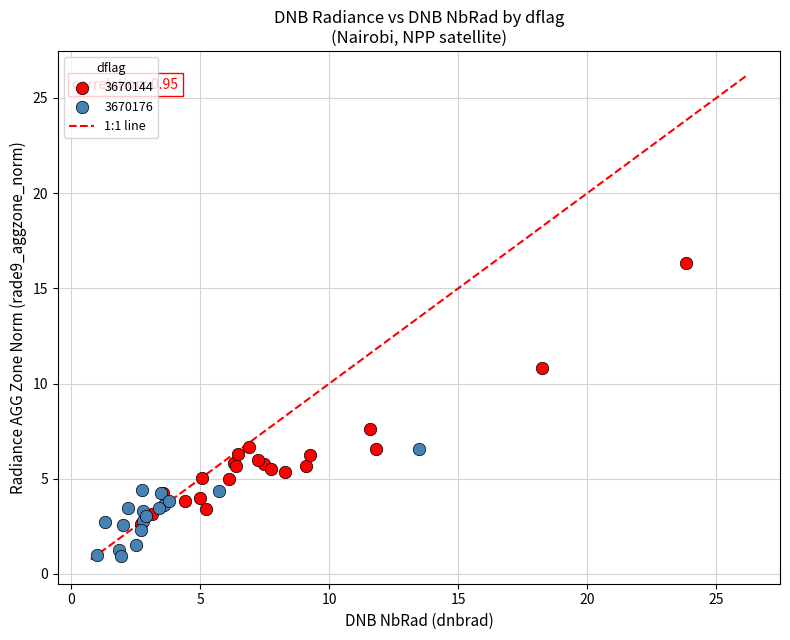

Which series has the widest spread of Y values?

3670144